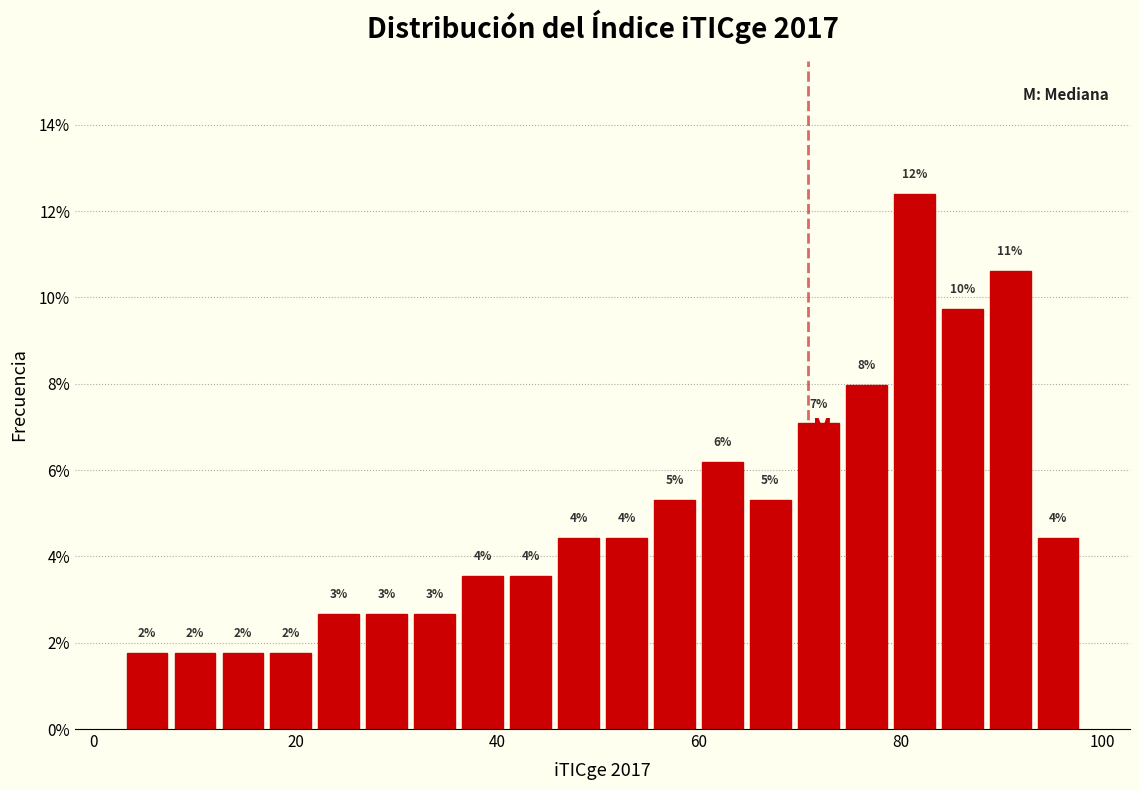

Around what value on the x-axis is the tallest bar? Give the approximate position of its centre, as read against the axis.

82